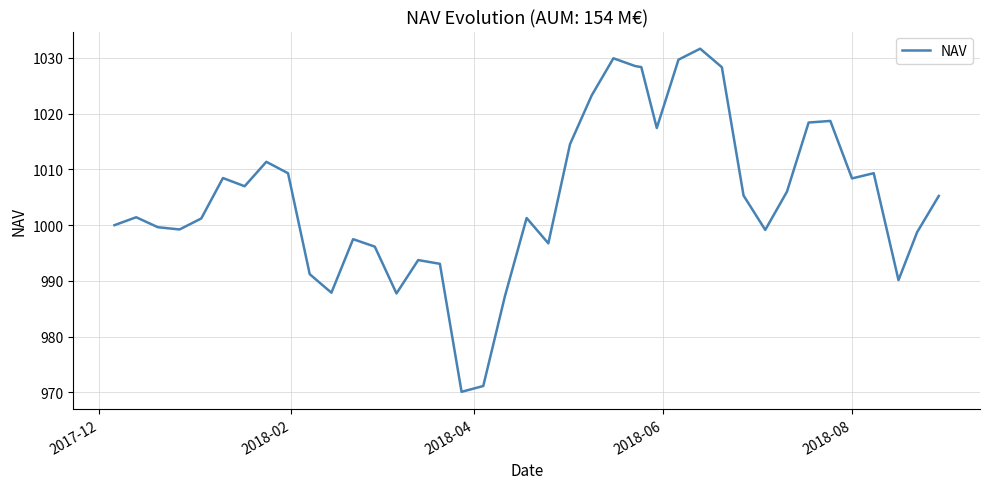

What is the difference between the maximum and minimum values?

61.5